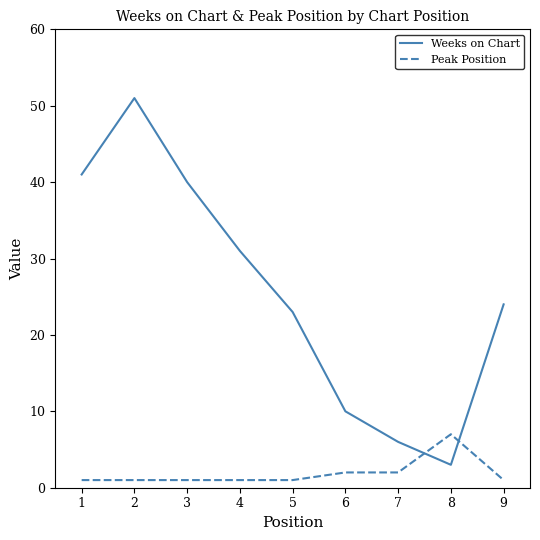

What is the difference between the Weeks on Chart values at 7 and 6?

4